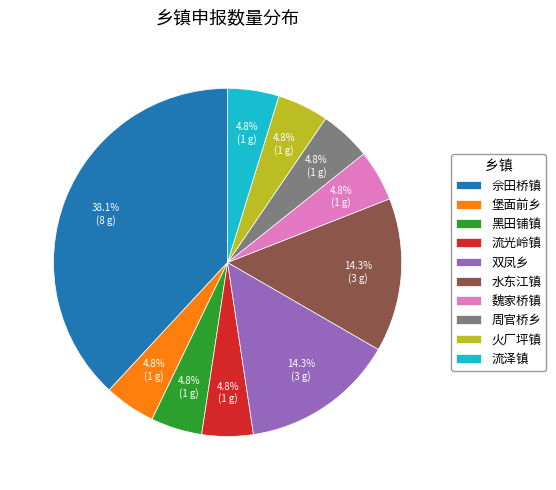

To the nearest percent, what is the combined percentage of 周官桥乡 and 火厂坪镇?

10%